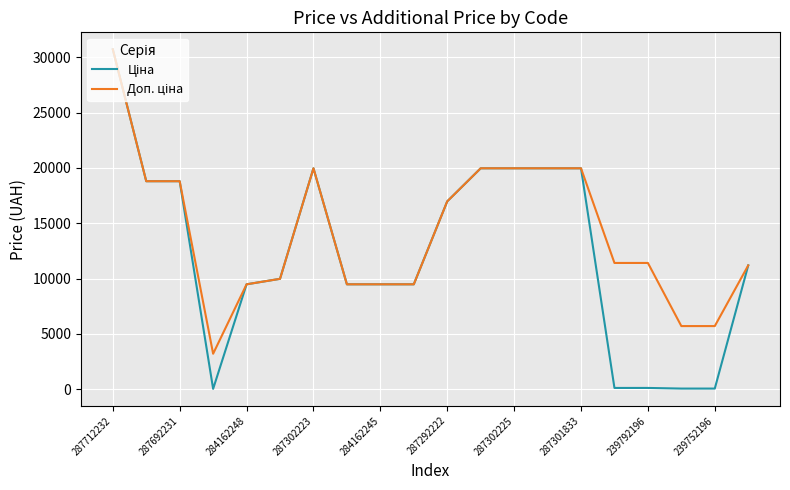

What is the greatest value displayed?

30717.1